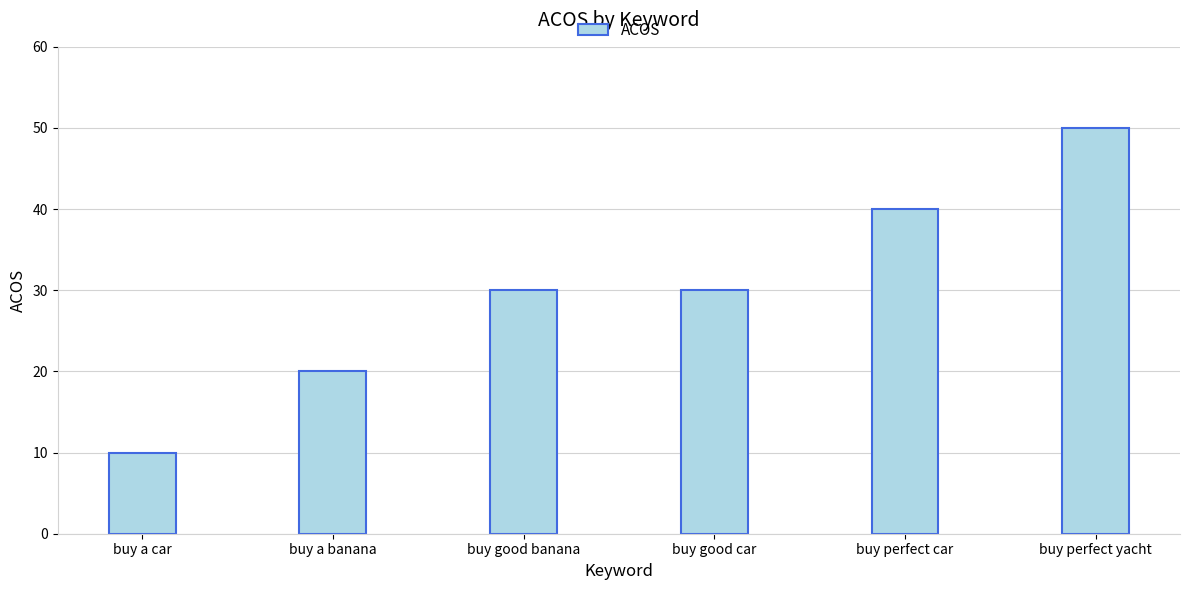

Which category has the lowest value across all series?

buy a car